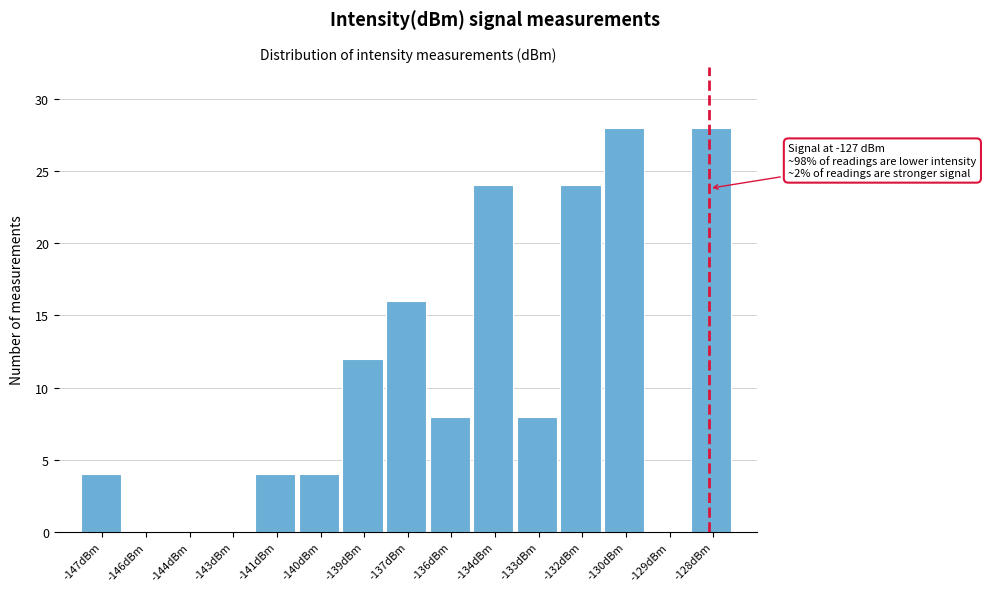

Reading left to right, list all the values displayed in this chart.

-147dBm=4	-146dBm=0	-144dBm=0	-143dBm=0	-141dBm=4	-140dBm=4	-139dBm=12	-137dBm=16	-136dBm=8	-134dBm=24	-133dBm=8	-132dBm=24	-130dBm=28	-129dBm=0	-128dBm=28